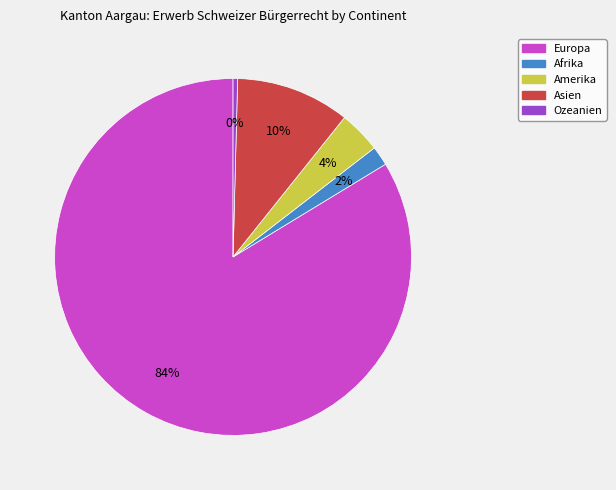

True or false: Amerika accounts for 13% of the total.

False